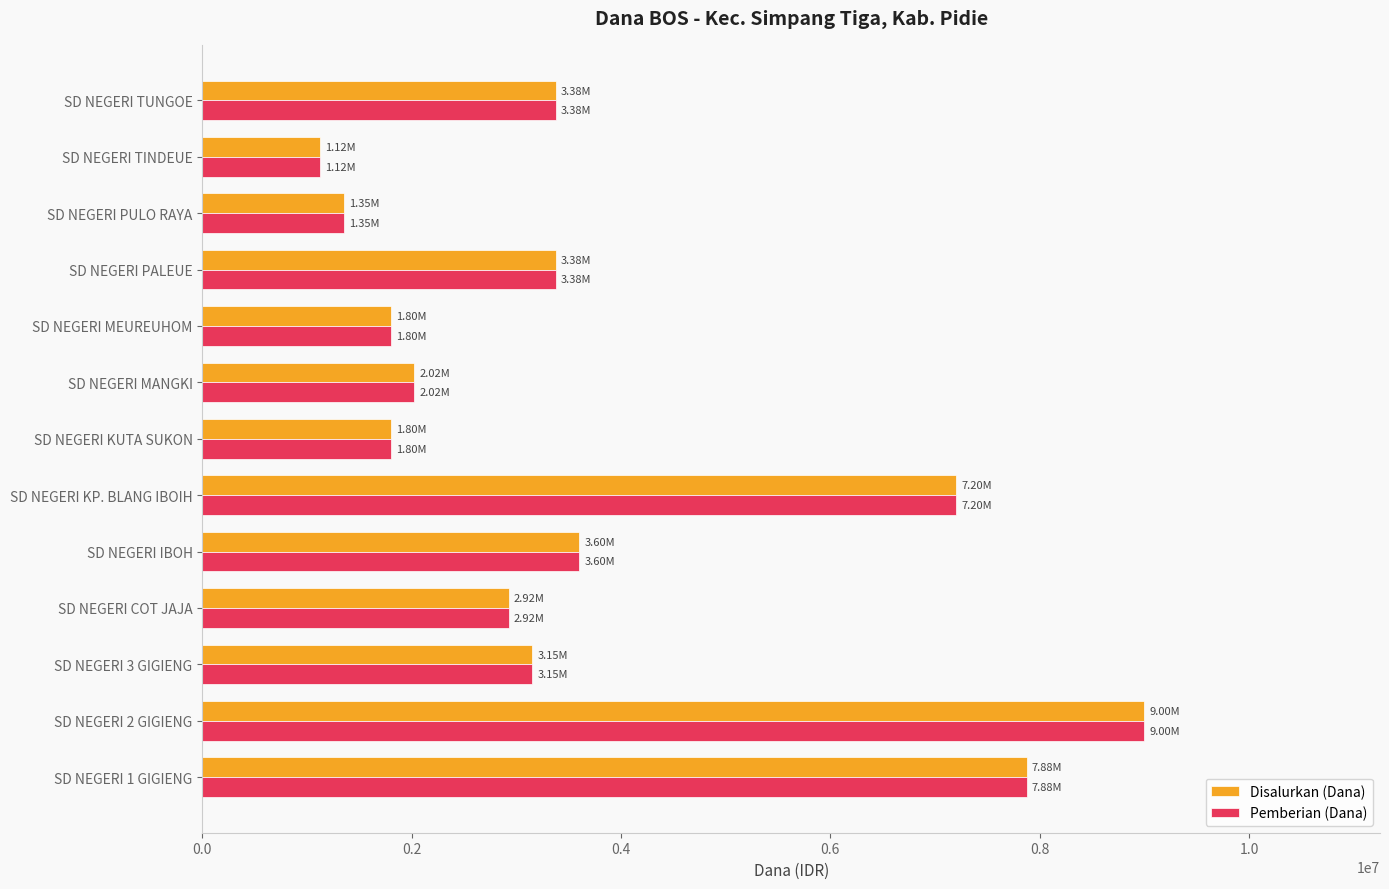

What is the total value across all series at SD NEGERI COT JAJA?

5850000